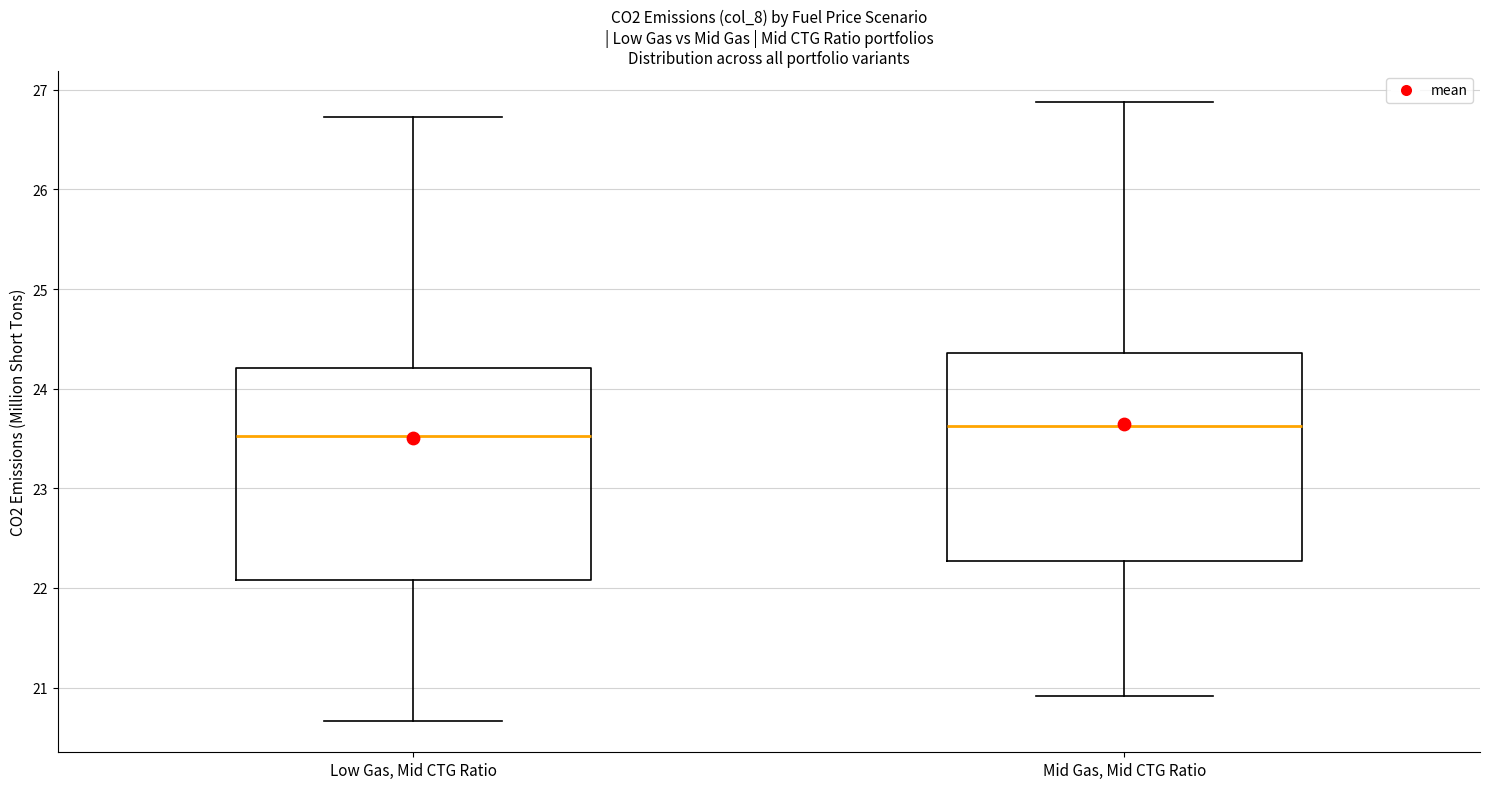

Reading left to right, read every box against the y-axis: the position of its median line, the range the box covers, and the ends of its whiskers. The values are not printed on the chart, so give them approximately, as read against the axis.

Low Gas, Mid CTG Ratio: median 23.5, box 22.1 to 24.2, whiskers 20.7 to 26.7
Mid Gas, Mid CTG Ratio: median 23.6, box 22.3 to 24.4, whiskers 20.9 to 26.9